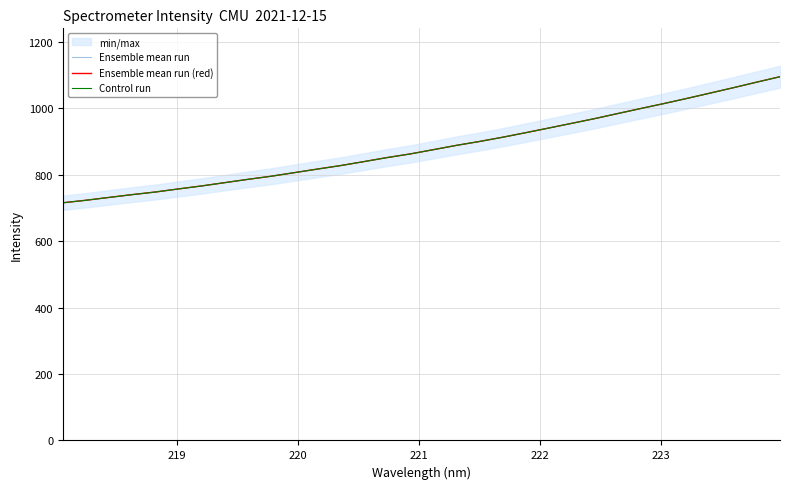

What are all the series names shown in the legend?

Ensemble mean run, Ensemble mean run (red), Control run